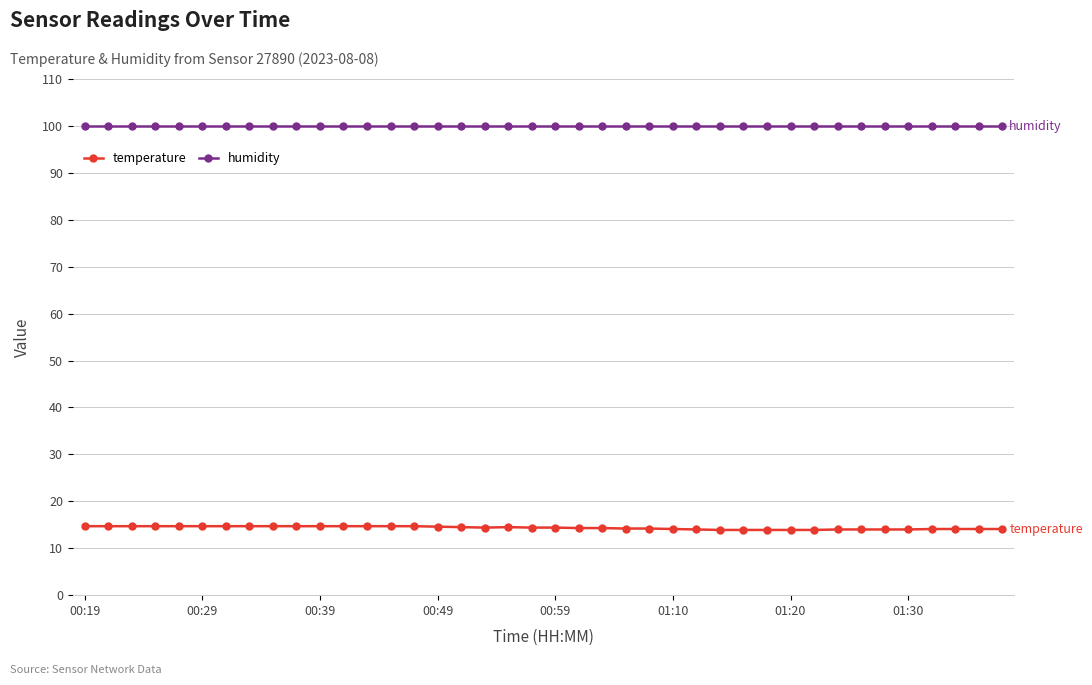

What are all the series names shown in the legend?

temperature, humidity